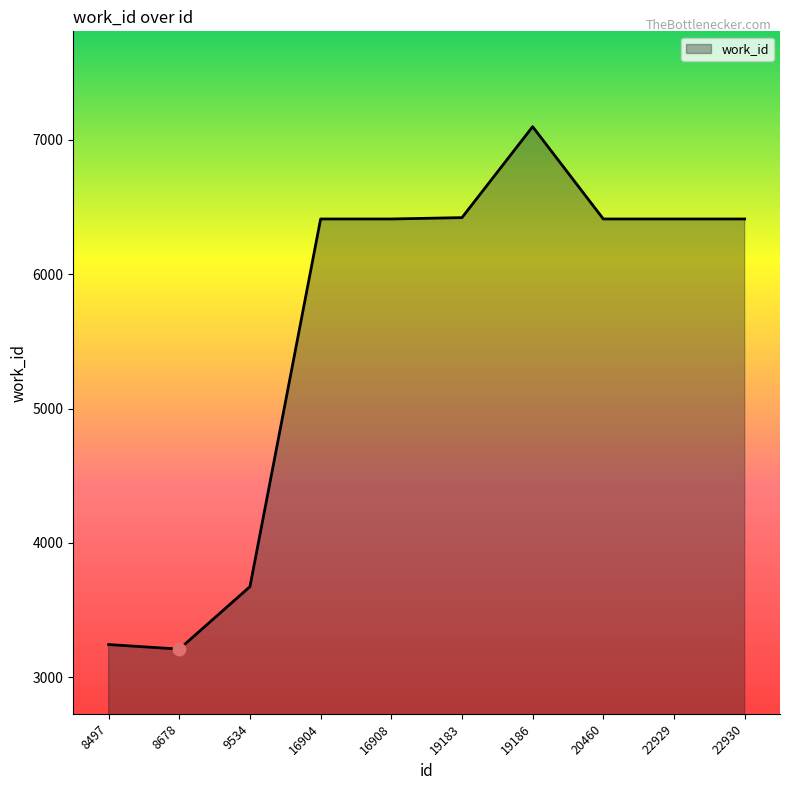

Which has a higher value, 8678 or 16908?

16908